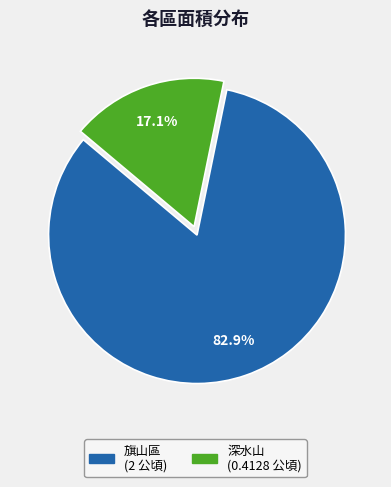

Rank the categories by value from lowest to highest.

深水山, 旗山區